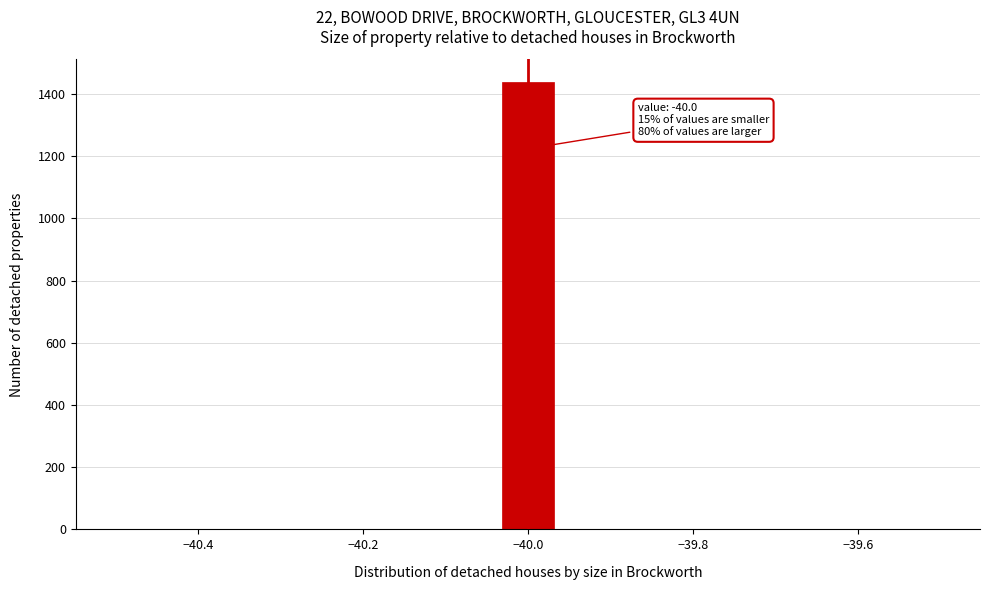

Read against the x-axis, roughly where is the centre of the tallest bar?

-40.00